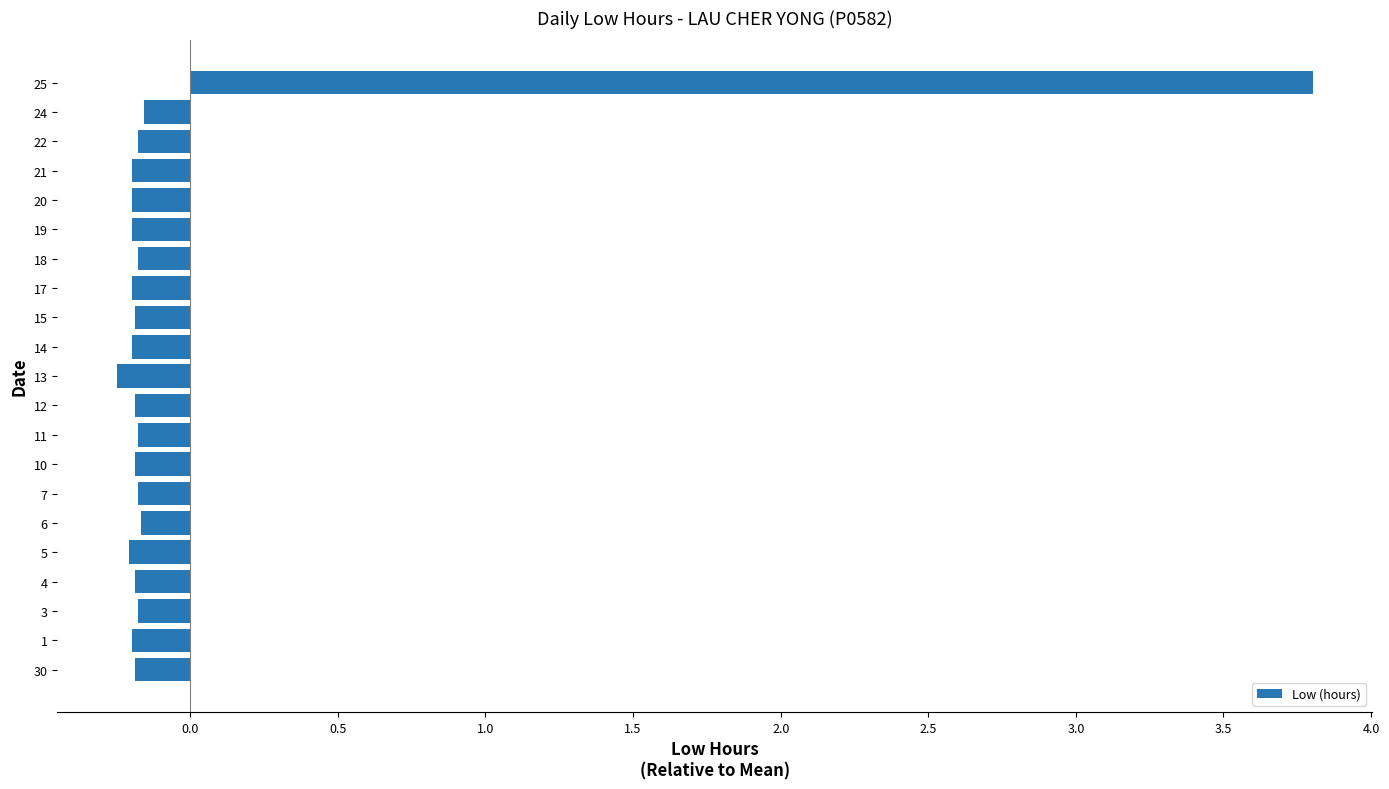

Between 30 and 25, which is larger?

25